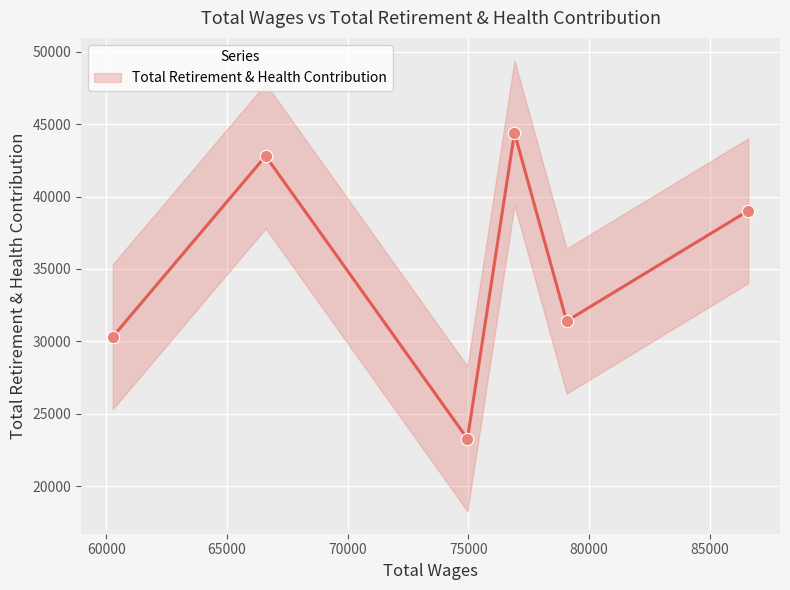

Which has a higher value, 60000 or 55000?

60000